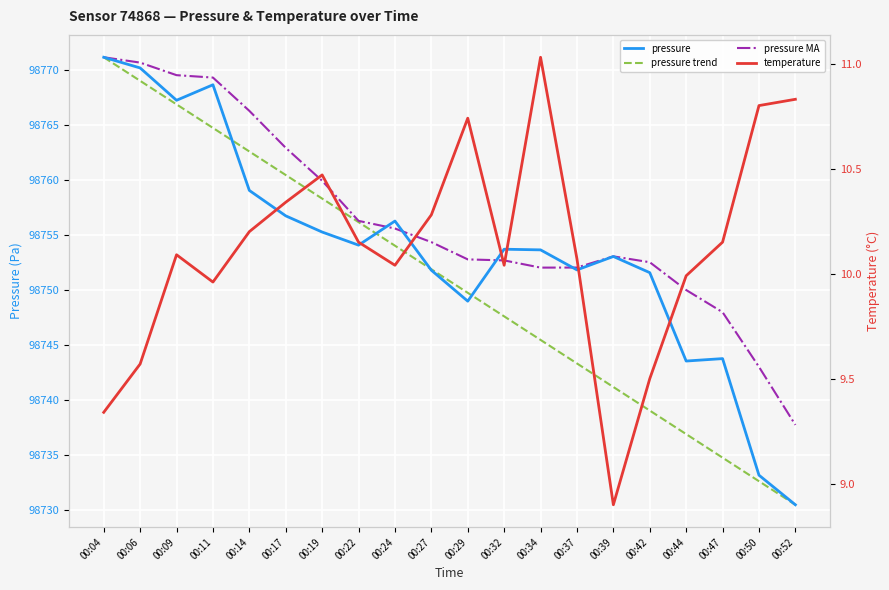

Which category has the lowest value in the temperature series?

00:39